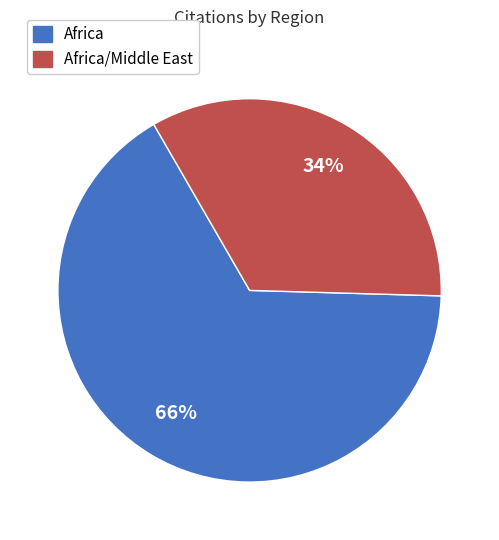

To the nearest percent, what is the difference between the largest and smallest slice percentages?

32%